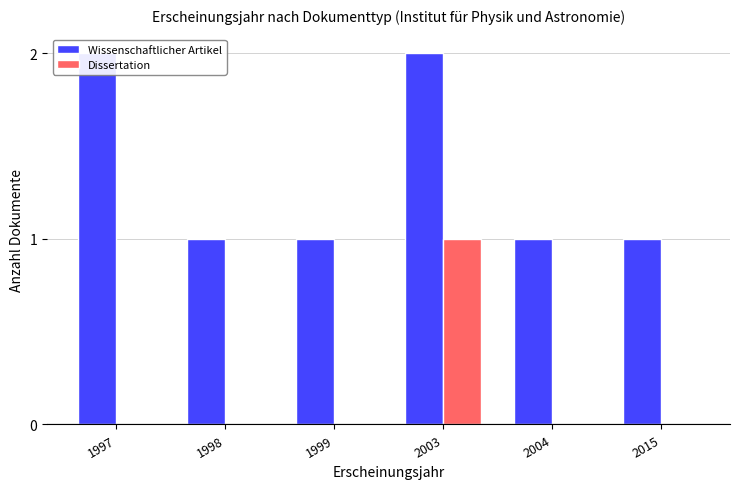

What is the difference between the highest and lowest values at 1999?

1